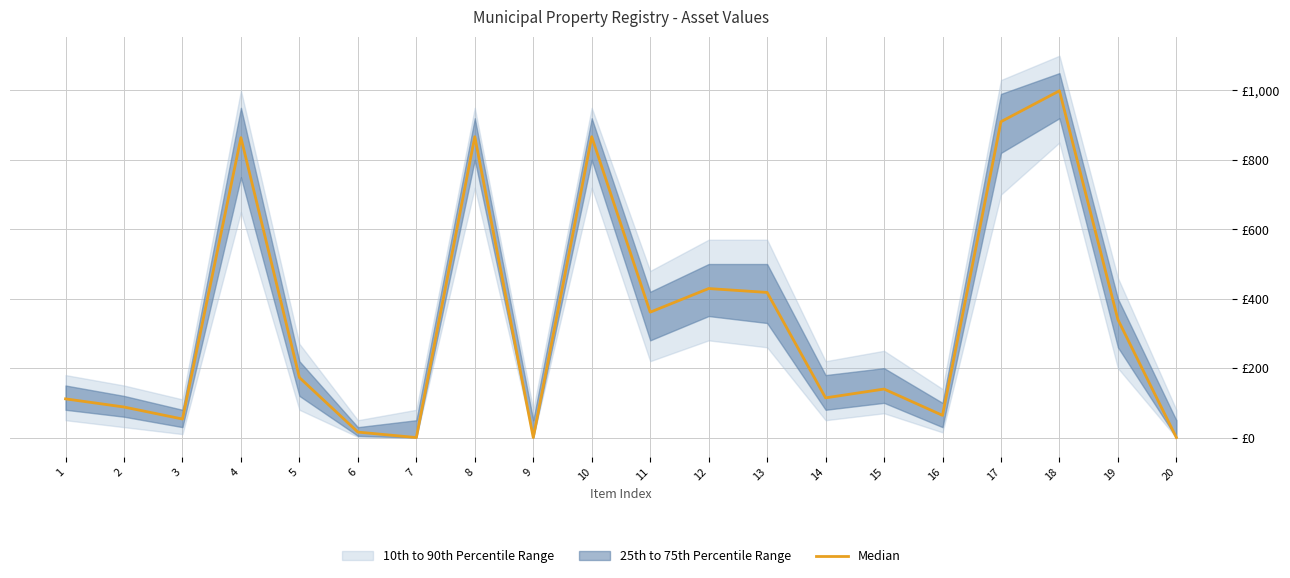

Is it true that the value at 7 is 1.8?

False